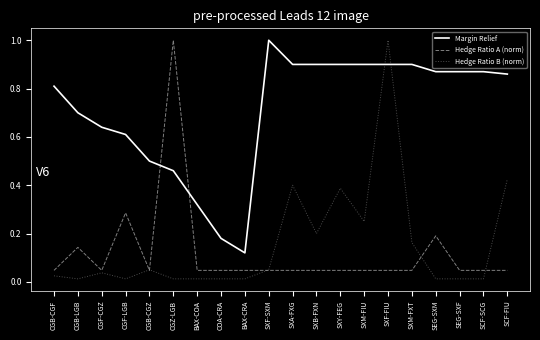

Which series changed the most between CGB-CGZ and BAX-COA?

Margin Relief